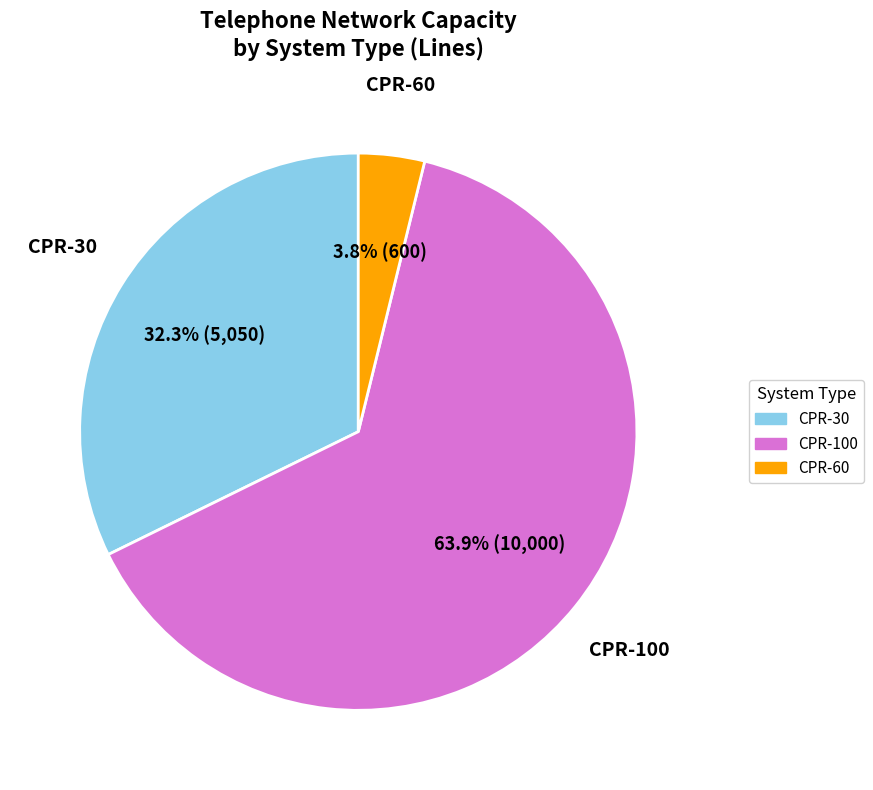

Does any single category account for the majority?

Yes